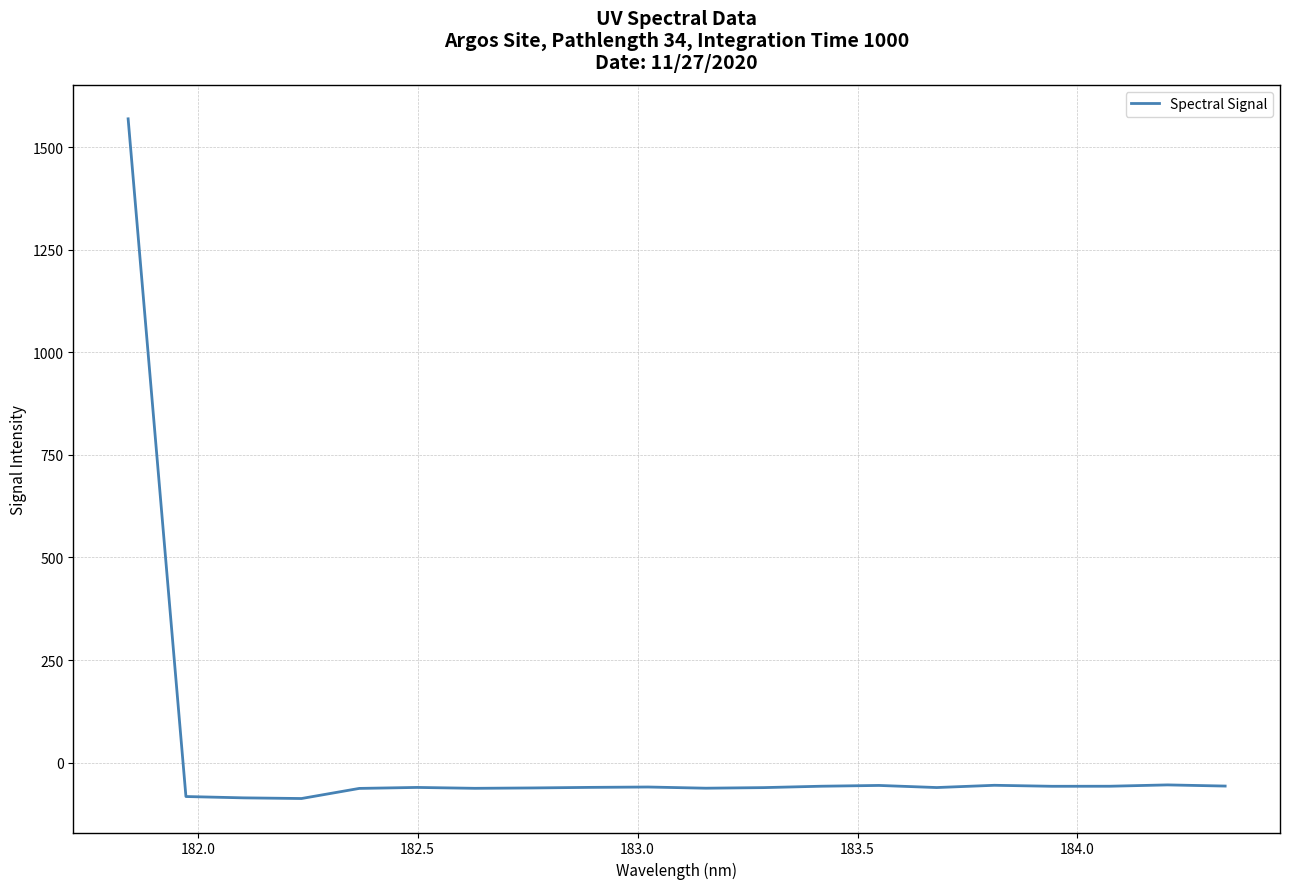

What is the maximum value shown in the chart?

1569.2